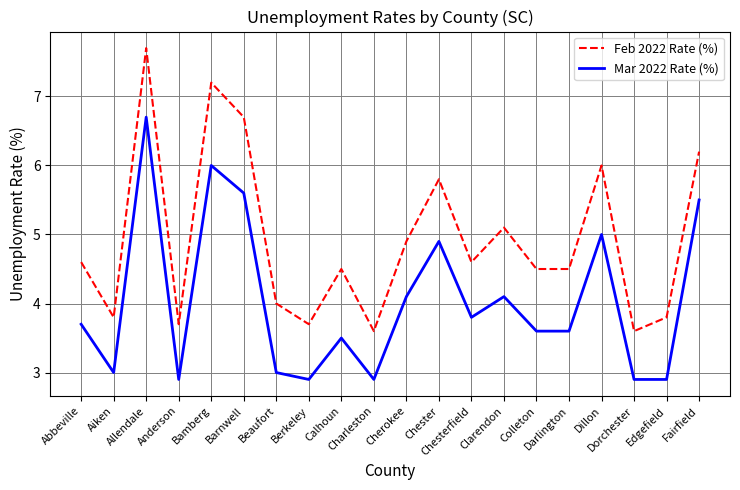

What is the difference between the highest and lowest values at Barnwell?

1.1